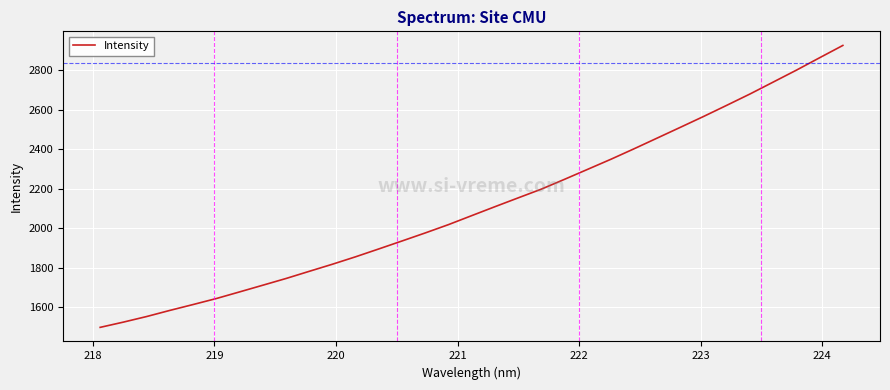

What is the minimum value shown in the chart?

1498.1